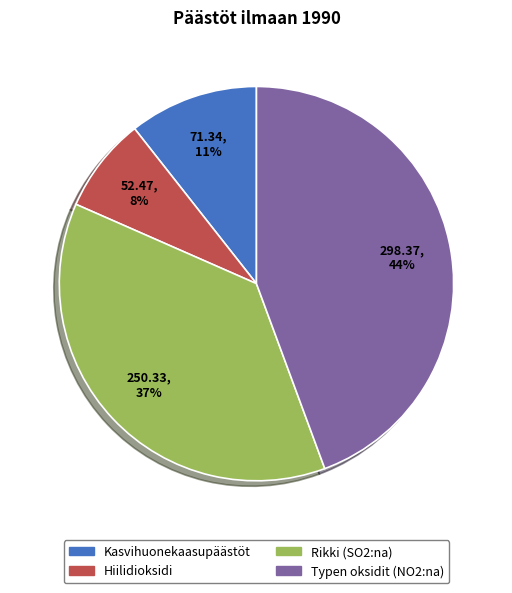

Which category has the smallest portion of the pie?

Hiilidioksidi